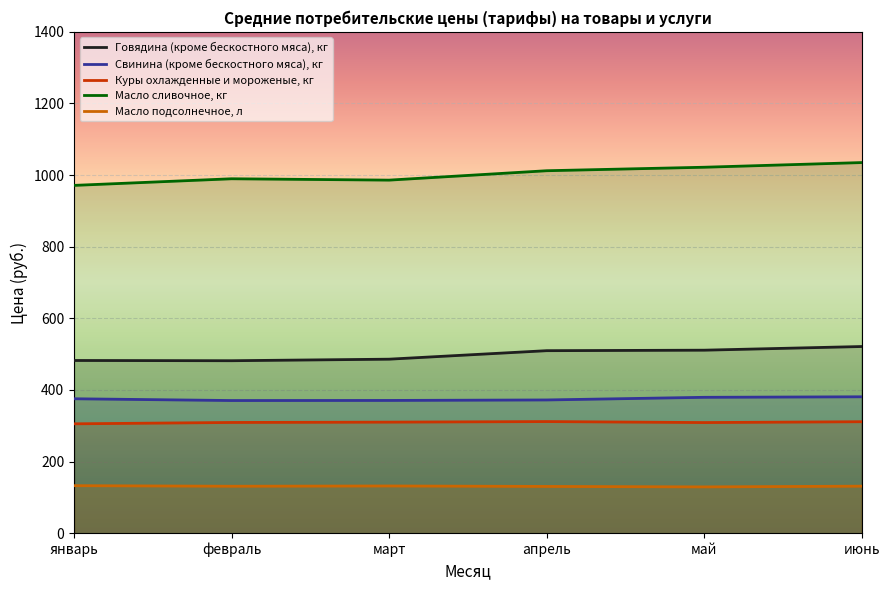

What is the difference between the maximum and minimum values in the Говядина (кроме бескостного мяса), кг series?

39.7